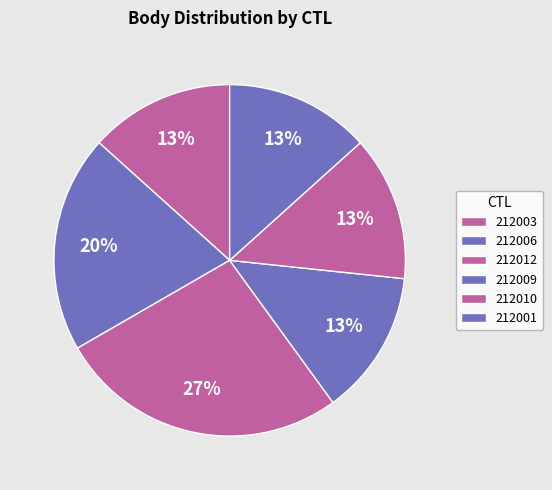

Is it true that 212010 is 19% of the pie?

False